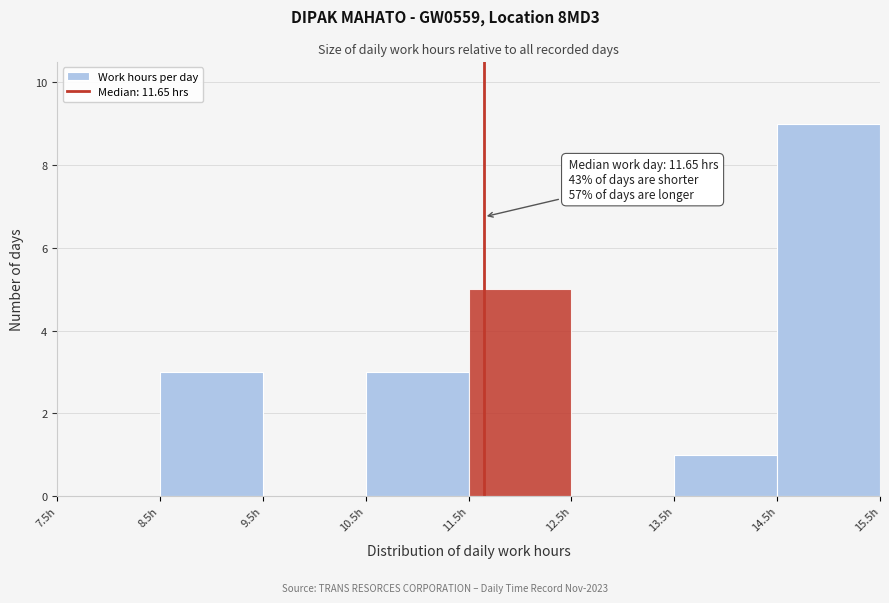

Over which range of the x-axis is the bar tallest?

14.5 to 15.5